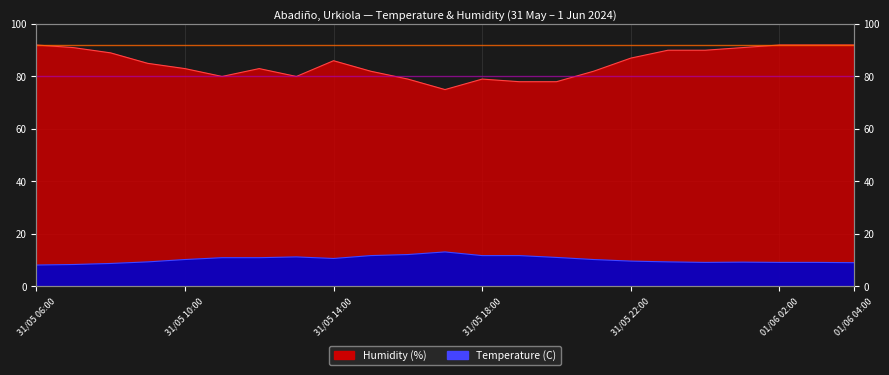

What is the sum of all Humidity (%) values?

1956.0